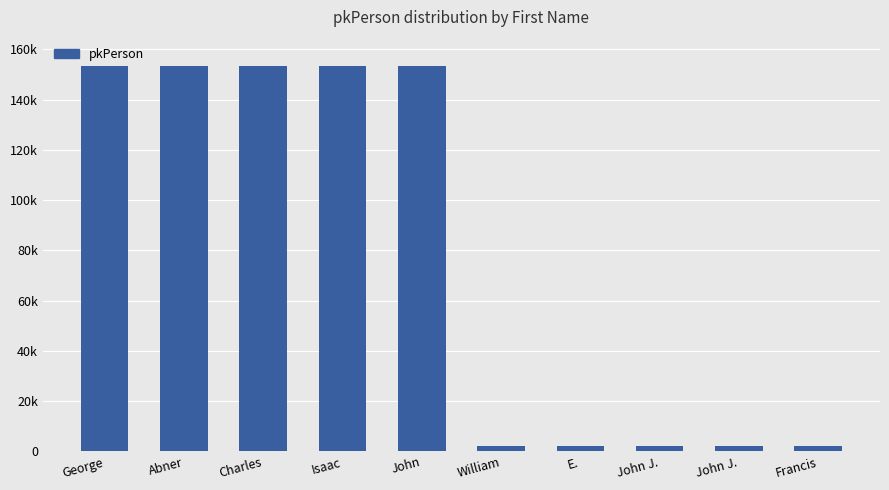

What is the approximate value at John J.?

2238